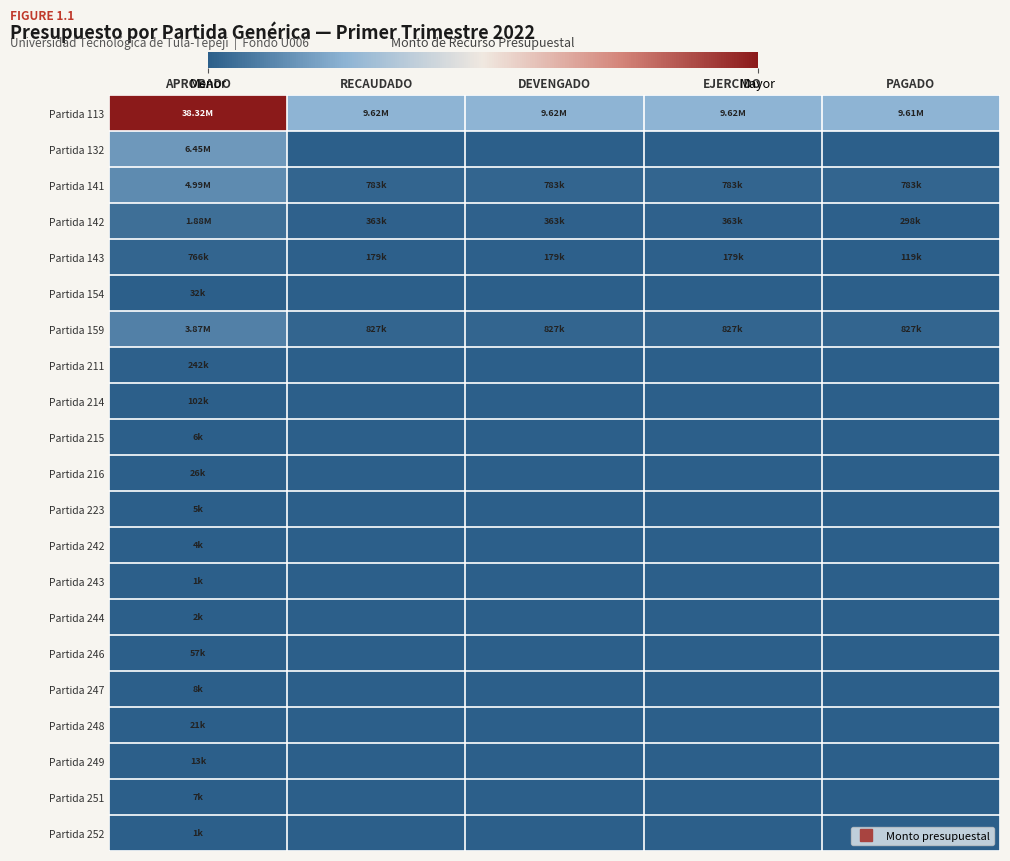

Reading right to left, what are all the values shown in this chart?

Partida 113: PAGADO=9614073.9	EJERCIDO=9619466.9	DEVENGADO=9619466.9	RECAUDADO=9619466.9	APROBADO=38323460.0
Partida 132: PAGADO=0.0	EJERCIDO=0.0	DEVENGADO=0.0	RECAUDADO=0.0	APROBADO=6450805.0
Partida 141: PAGADO=782630.9	EJERCIDO=782630.9	DEVENGADO=782630.9	RECAUDADO=782630.9	APROBADO=4993833.0
Partida 142: PAGADO=297691.2	EJERCIDO=362865.8	DEVENGADO=362865.8	RECAUDADO=362865.8	APROBADO=1878411.0
Partida 143: PAGADO=119076.5	EJERCIDO=179118.0	DEVENGADO=179118.0	RECAUDADO=179118.0	APROBADO=766469.0
Partida 154: PAGADO=0.0	EJERCIDO=0.0	DEVENGADO=0.0	RECAUDADO=0.0	APROBADO=32250.0
Partida 159: PAGADO=826888.4	EJERCIDO=827449.4	DEVENGADO=827449.4	RECAUDADO=827449.4	APROBADO=3865545.0
Partida 211: PAGADO=0.0	EJERCIDO=0.0	DEVENGADO=0.0	RECAUDADO=0.0	APROBADO=242034.6
Partida 214: PAGADO=0.0	EJERCIDO=0.0	DEVENGADO=0.0	RECAUDADO=0.0	APROBADO=102468.0
Partida 215: PAGADO=0.0	EJERCIDO=0.0	DEVENGADO=0.0	RECAUDADO=0.0	APROBADO=5500.0
Partida 216: PAGADO=0.0	EJERCIDO=0.0	DEVENGADO=0.0	RECAUDADO=0.0	APROBADO=26471.0
Partida 223: PAGADO=0.0	EJERCIDO=0.0	DEVENGADO=0.0	RECAUDADO=0.0	APROBADO=4759.0
Partida 242: PAGADO=0.0	EJERCIDO=0.0	DEVENGADO=0.0	RECAUDADO=0.0	APROBADO=4347.5
Partida 243: PAGADO=0.0	EJERCIDO=0.0	DEVENGADO=0.0	RECAUDADO=0.0	APROBADO=1155.0
Partida 244: PAGADO=0.0	EJERCIDO=0.0	DEVENGADO=0.0	RECAUDADO=0.0	APROBADO=1500.0
Partida 246: PAGADO=0.0	EJERCIDO=0.0	DEVENGADO=0.0	RECAUDADO=0.0	APROBADO=57421.0
Partida 247: PAGADO=0.0	EJERCIDO=0.0	DEVENGADO=0.0	RECAUDADO=0.0	APROBADO=7789.0
Partida 248: PAGADO=0.0	EJERCIDO=0.0	DEVENGADO=0.0	RECAUDADO=0.0	APROBADO=20758.0
Partida 249: PAGADO=0.0	EJERCIDO=0.0	DEVENGADO=0.0	RECAUDADO=0.0	APROBADO=13252.0
Partida 251: PAGADO=0.0	EJERCIDO=0.0	DEVENGADO=0.0	RECAUDADO=0.0	APROBADO=7102.0
Partida 252: PAGADO=0.0	EJERCIDO=0.0	DEVENGADO=0.0	RECAUDADO=0.0	APROBADO=800.0